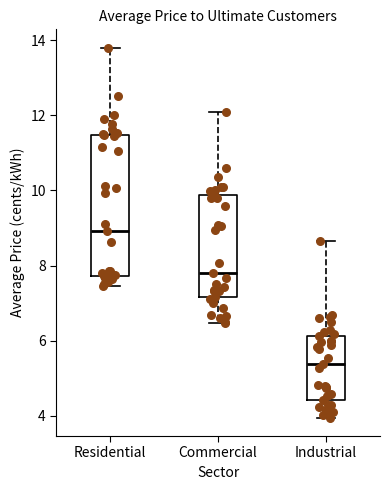

Reading left to right, transcribe this box plot: for each box, give where its median line is, the range the box spans, and where its two whiskers end, as read against the y-axis. The values are not printed on the chart, so give them approximately, as read against the axis.

Residential: median 9.0, box 7.8 to 11.4, whiskers 7.4 to 13.8
Commercial: median 7.8, box 7.2 to 9.8, whiskers 6.4 to 12.2
Industrial: median 5.4, box 4.4 to 6.2, whiskers 4.0 to 8.6